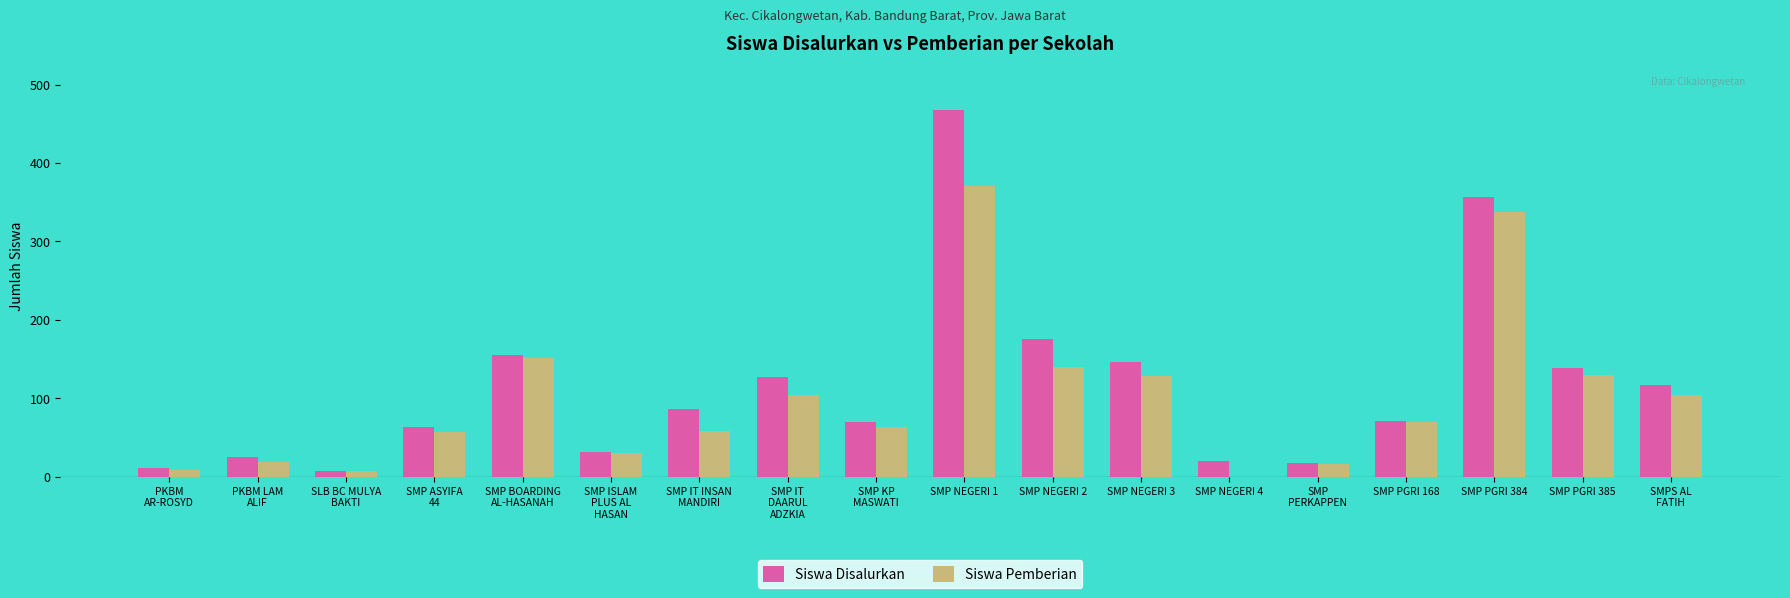

Which series changed the most between PKBM
AR-ROSYD and SMP IT
DAARUL
ADZKIA?

Siswa Disalurkan